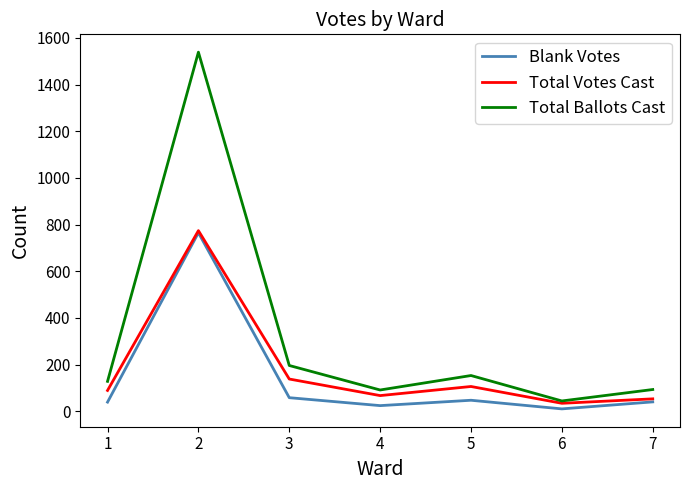

Rank the series by their average value, from highest to lowest.

Total Ballots Cast, Total Votes Cast, Blank Votes